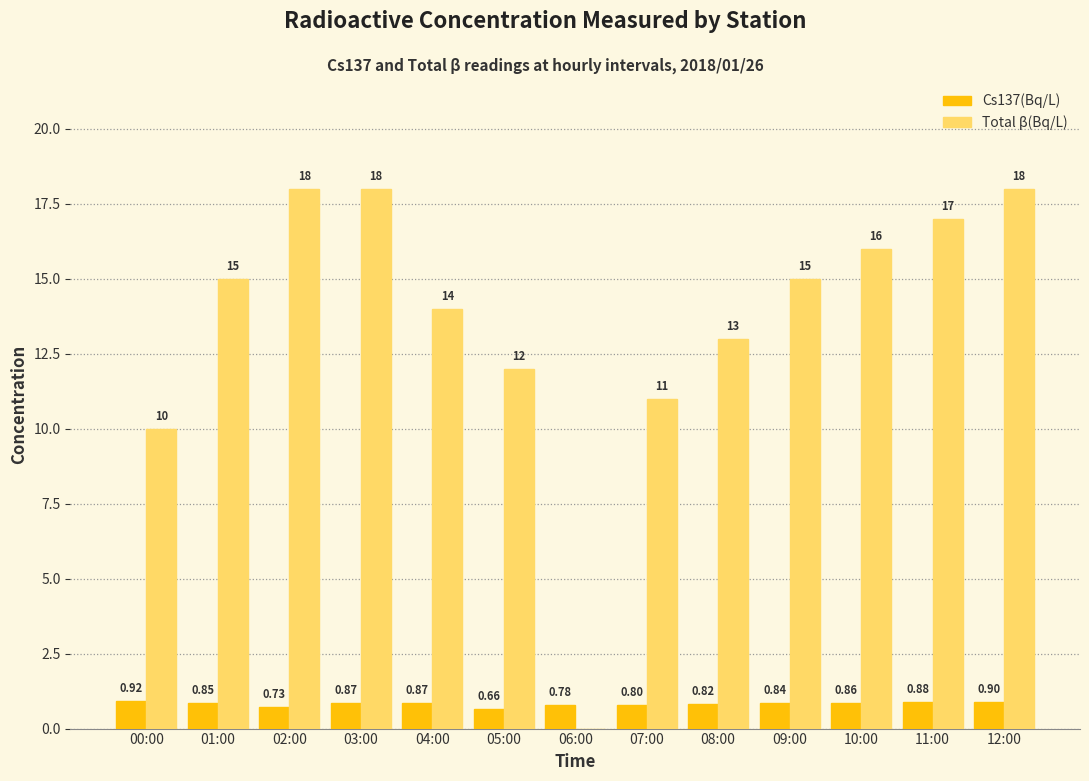

Which series has the largest total across all categories?

Total β(Bq/L)